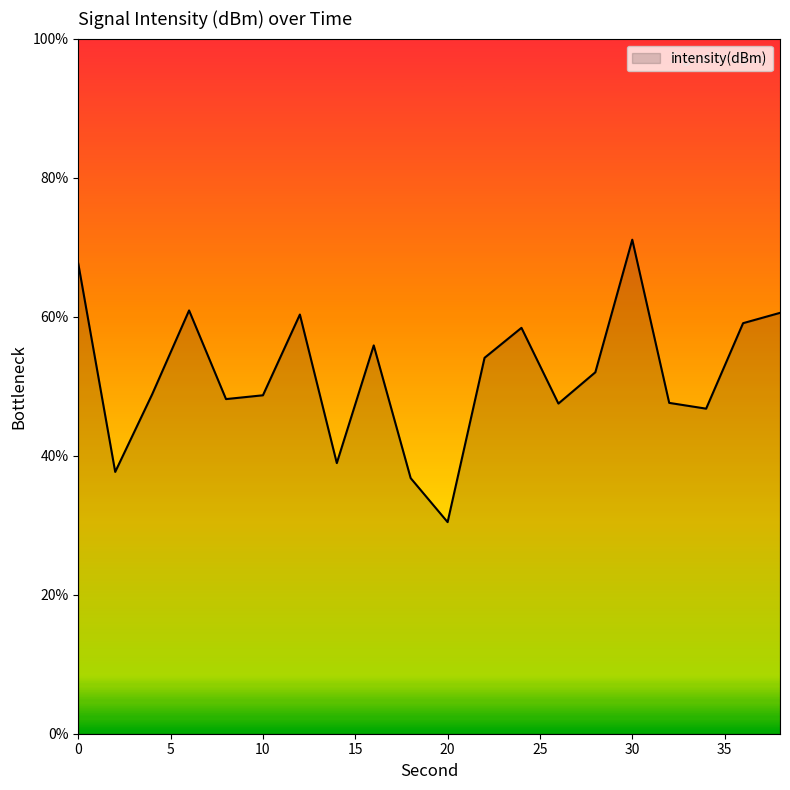

What is the greatest value displayed?

71.1